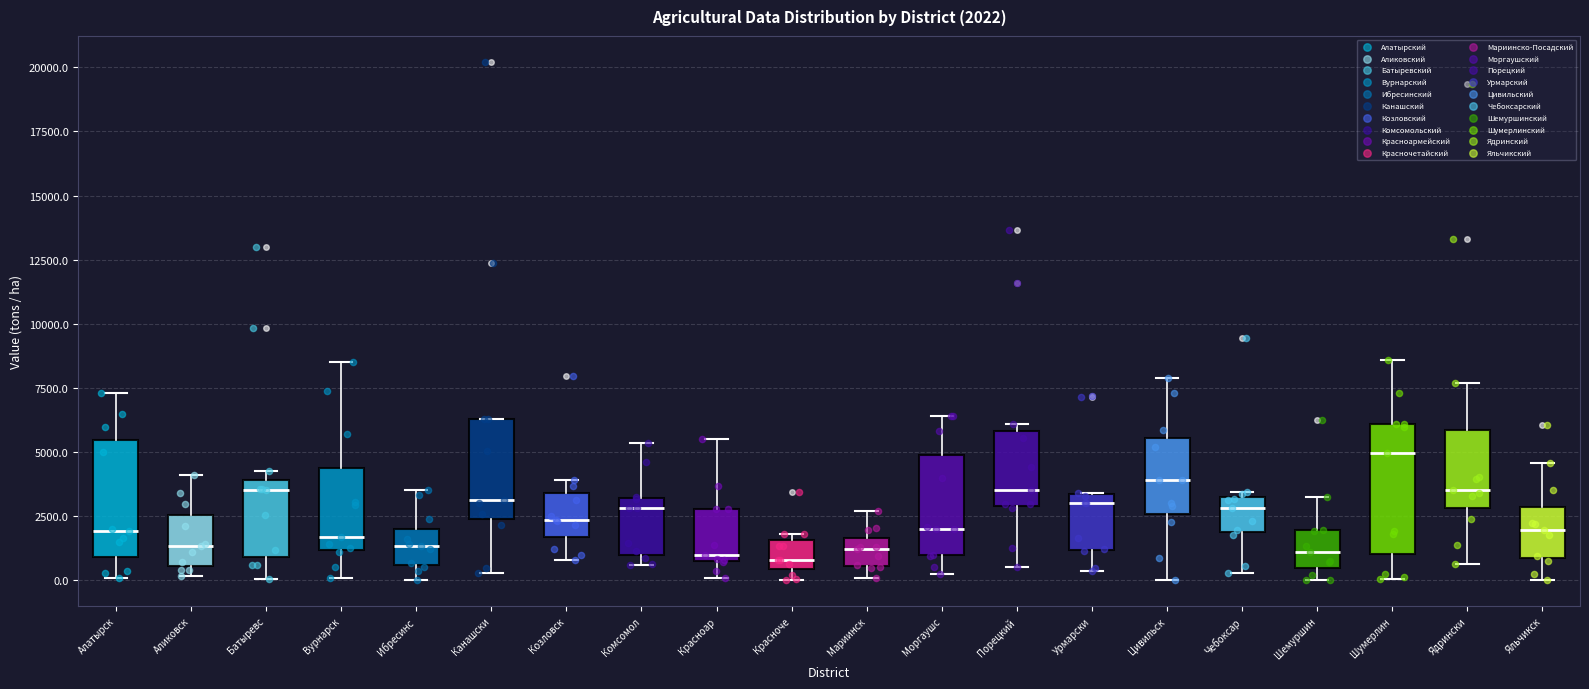

Which box has the highest median line?

Шумерлин